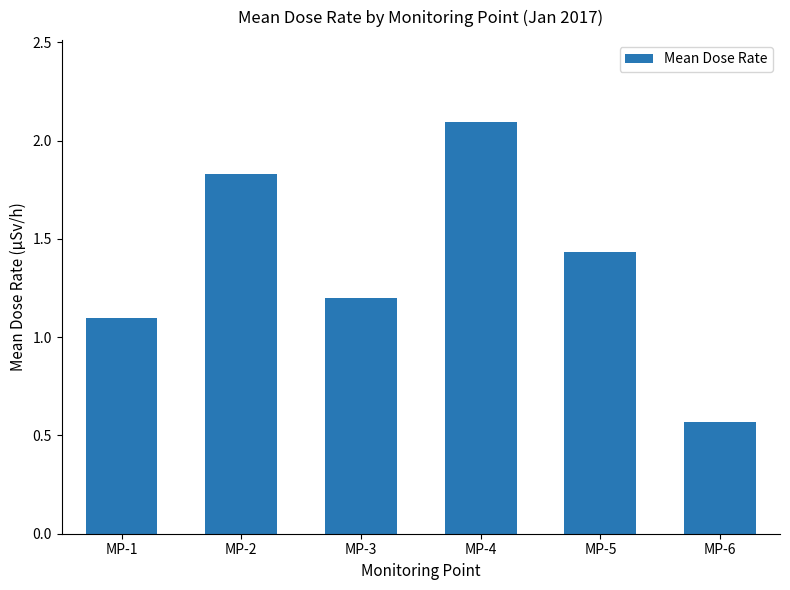

True or false: the data shows 0.8 at MP-5.

False